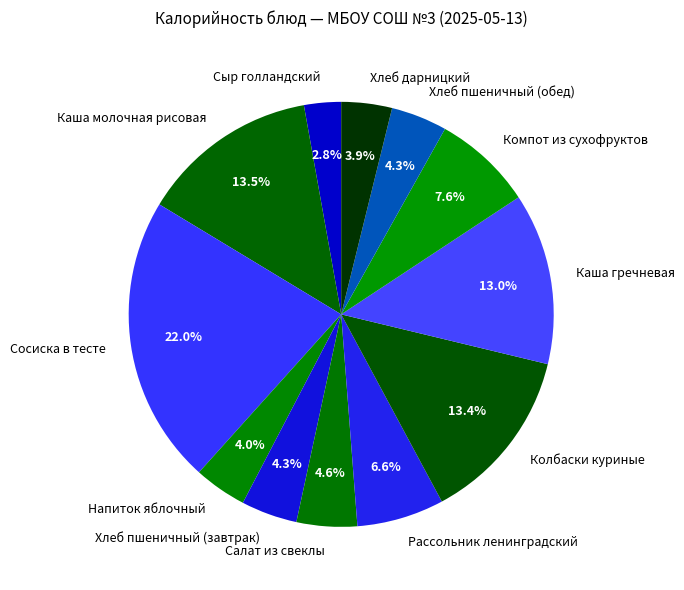

Does any single category account for the majority?

No